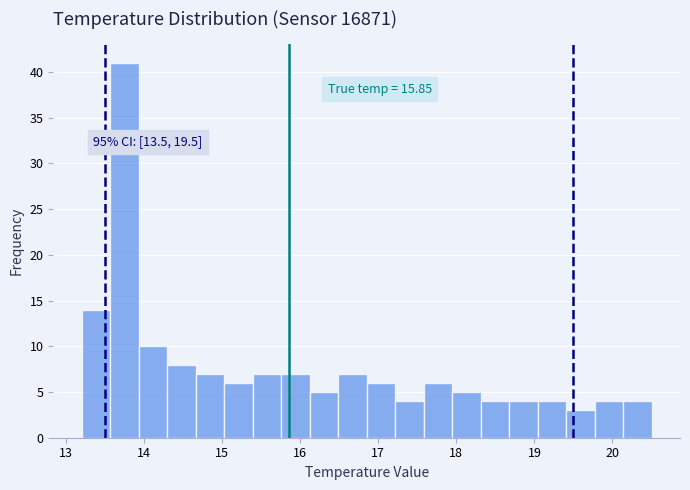

Read against the x-axis, roughly where is the centre of the tallest bar?

13.7